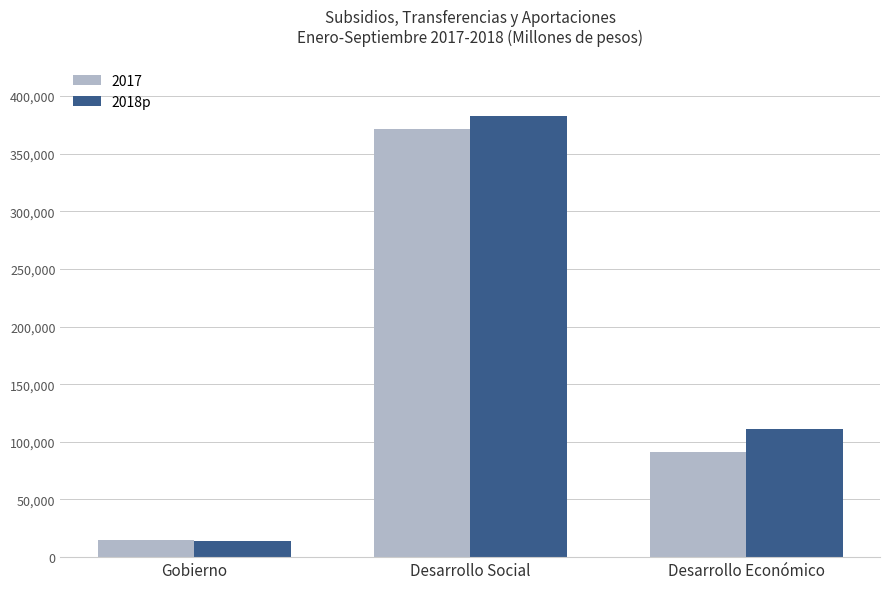

What is the greatest value displayed?

382507.0